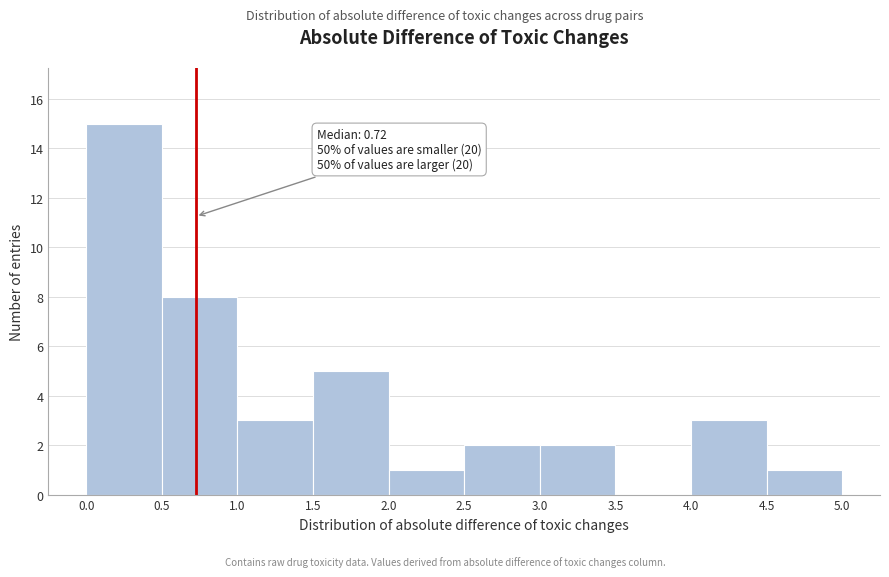

Which range on the x-axis has the tallest bar?

0.0 to 0.5